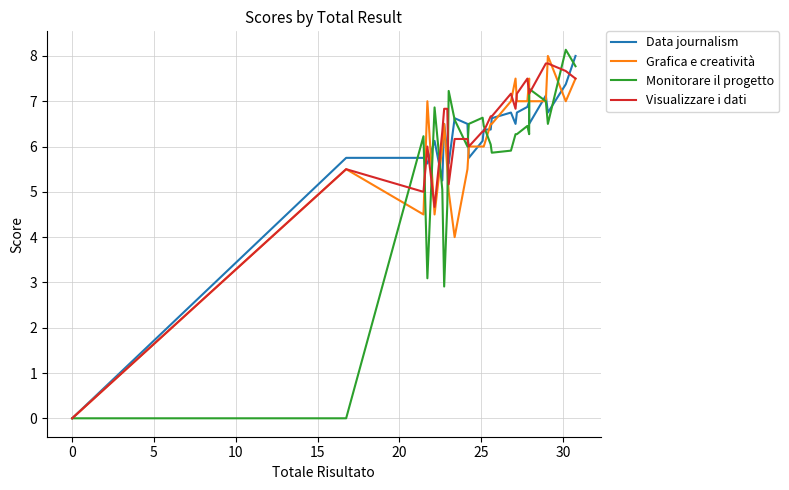

What are all the series names shown in the legend?

Data journalism, Grafica e creatività, Monitorare il progetto, Visualizzare i dati